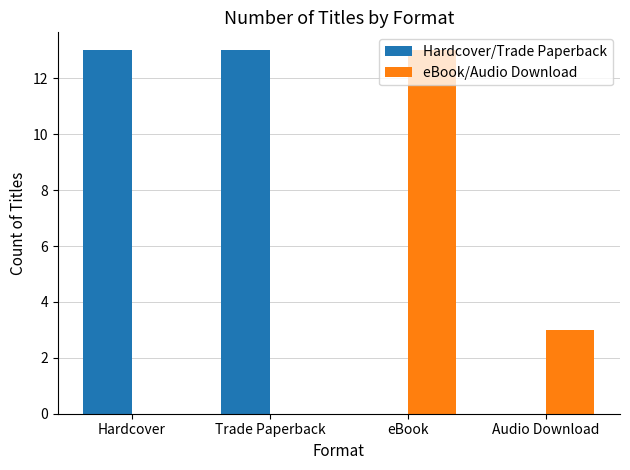

Which series changed the most between eBook and Audio Download?

eBook/Audio Download